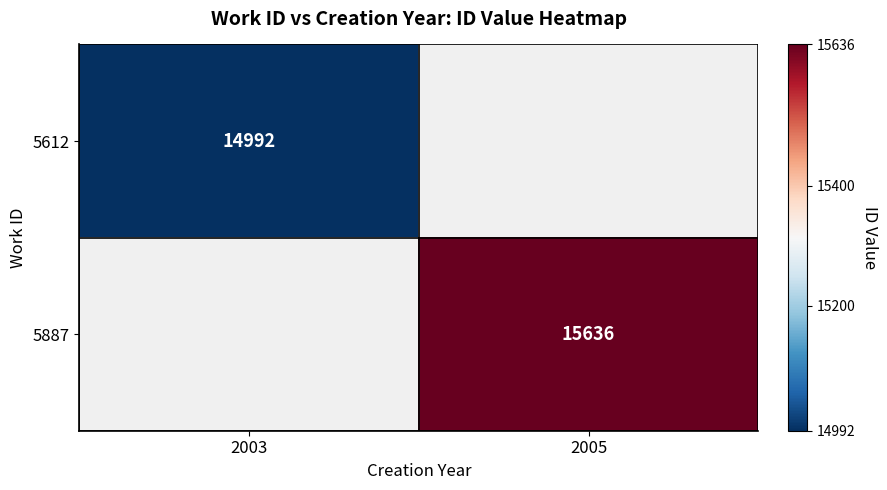

Is the value of 5887 at 2005 greater than the value of 5612 at 2003?

Yes